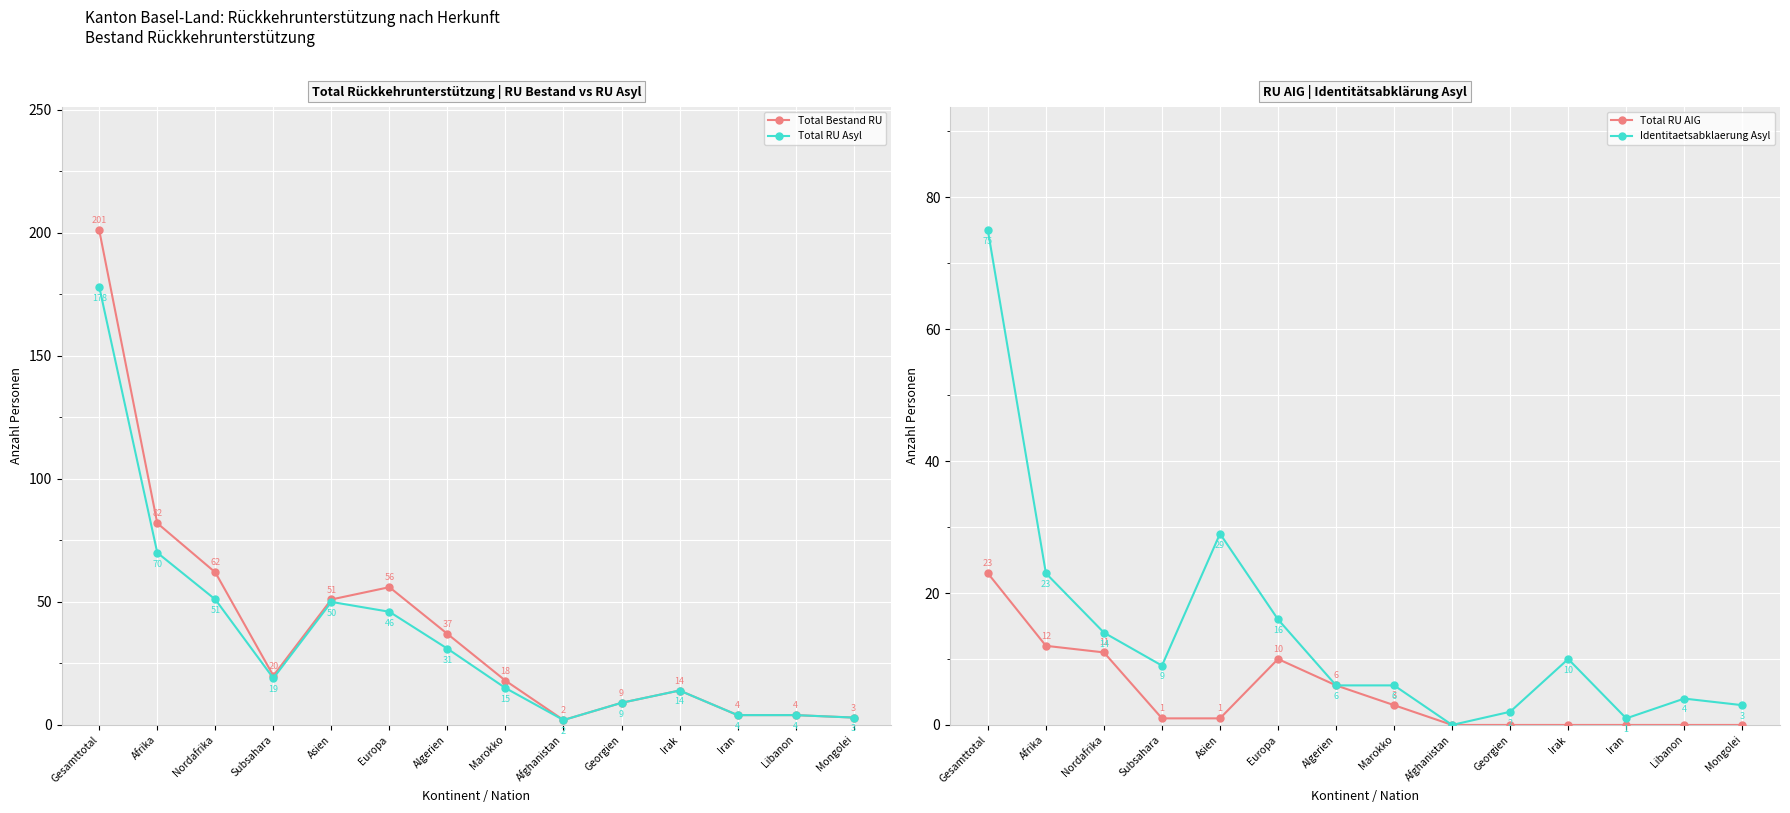

What is the total value across all series at Libanon?

12